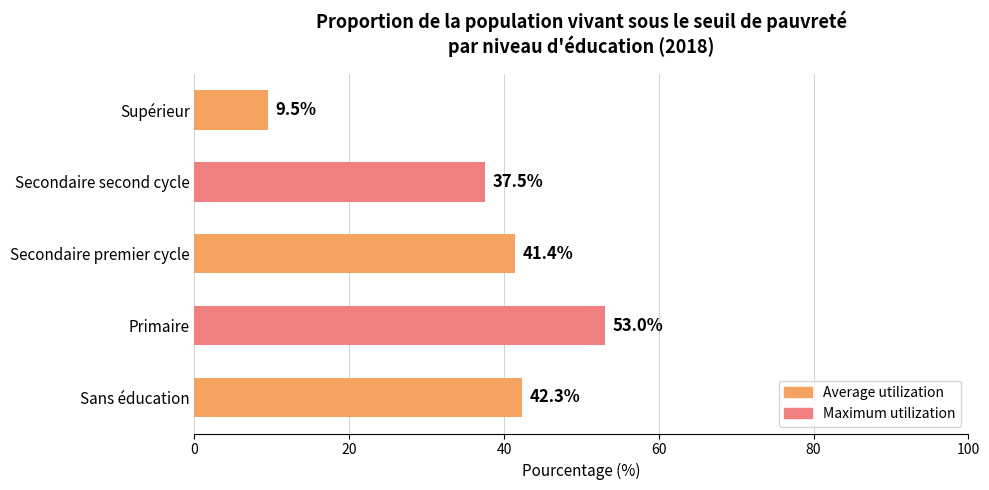

The chart shows a value of 41.4 at Secondaire premier cycle. True or false?

True